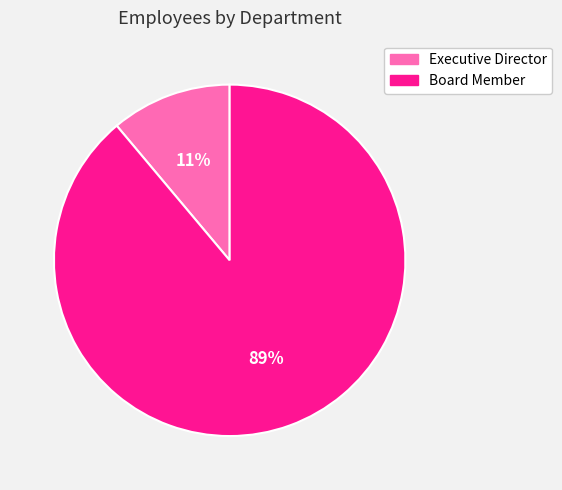

What percentage is the Executive Director slice, to the nearest percent?

11%